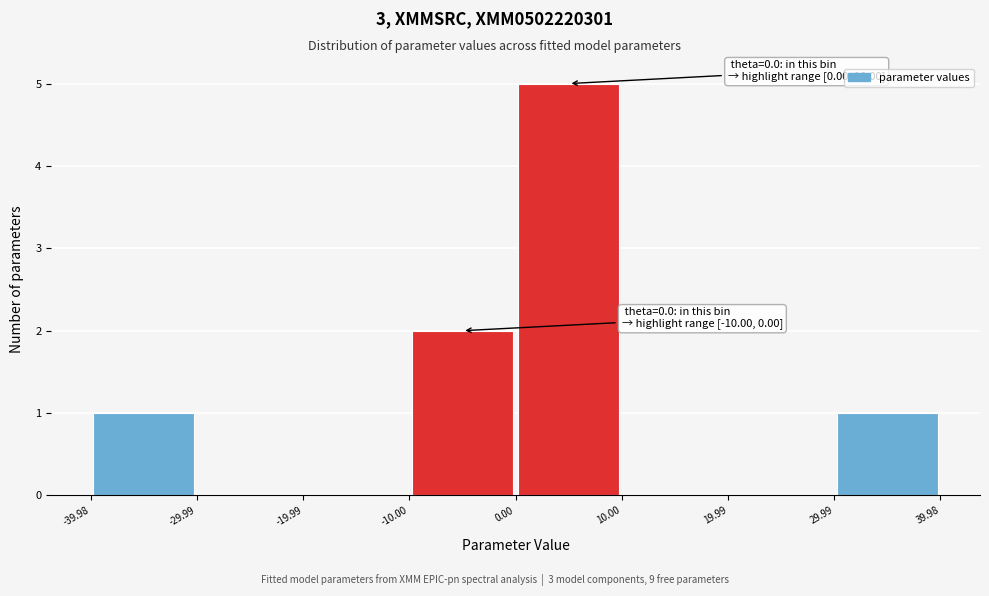

Over which range of the x-axis is the bar tallest?

0.00 to 10.00